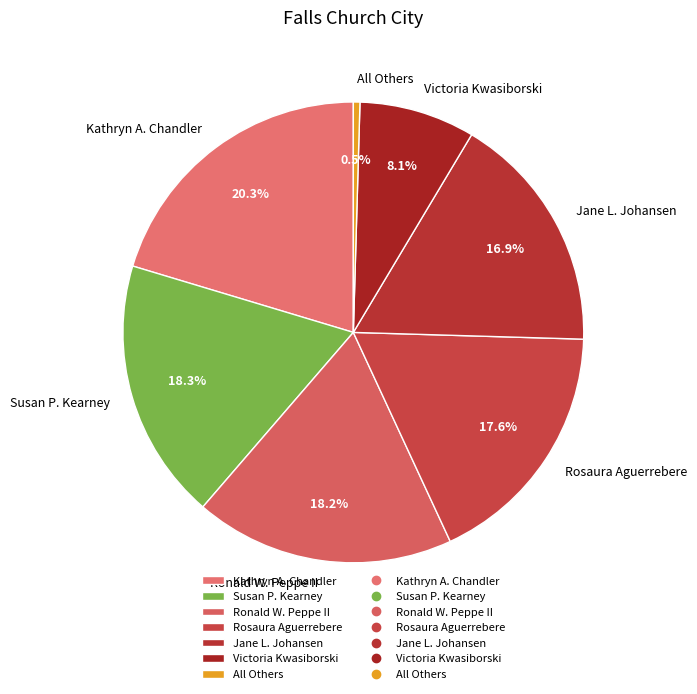

Does Jane L. Johansen account for over 50% of the chart?

No